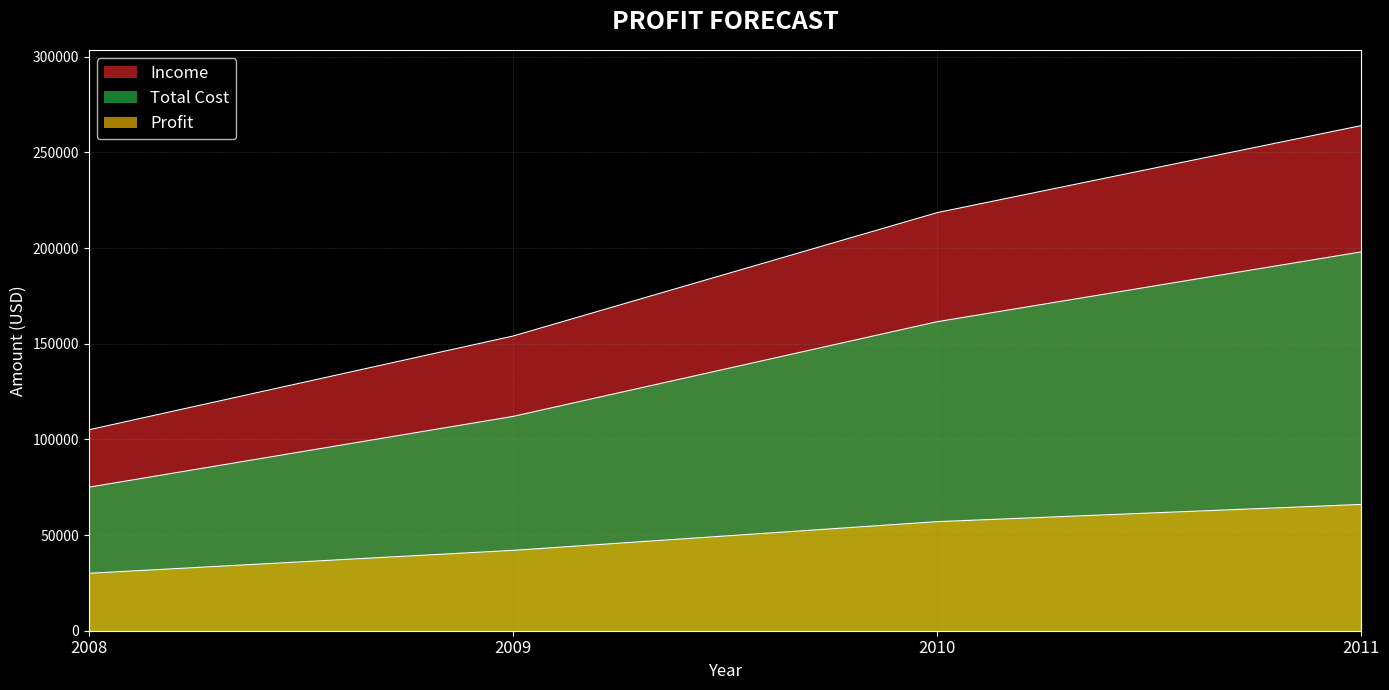

Count the Total Cost values in the range 112000 to 198000.

3